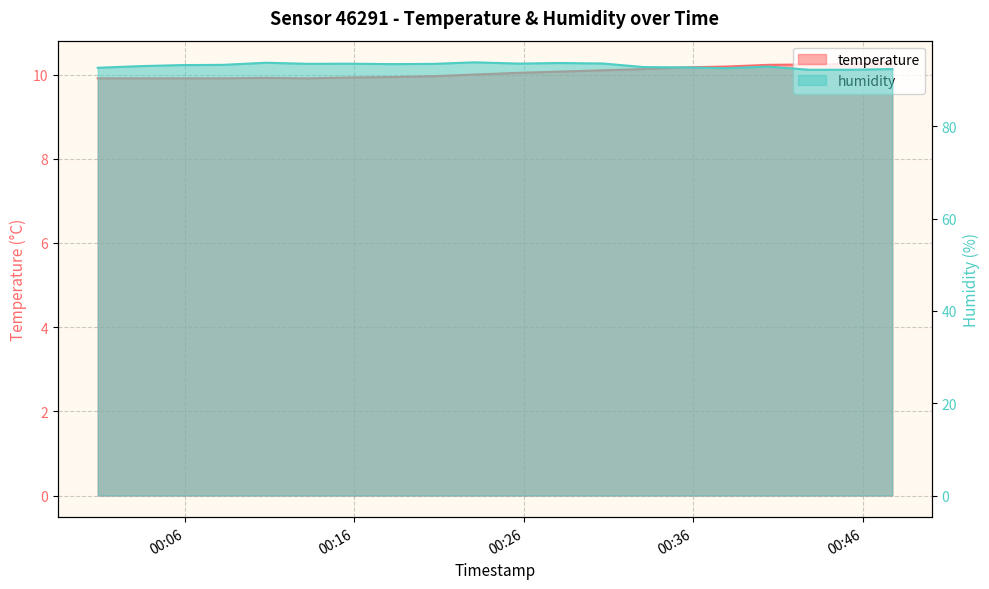

What is the label of the 19th point from the right?

00:16